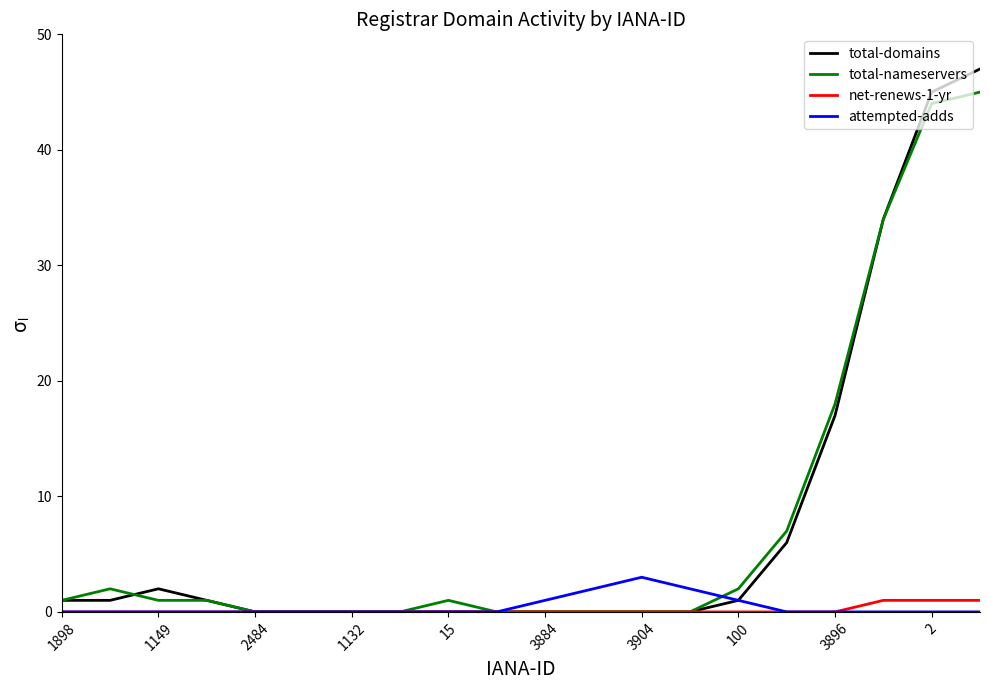

Which series has the widest spread of values?

total-domains